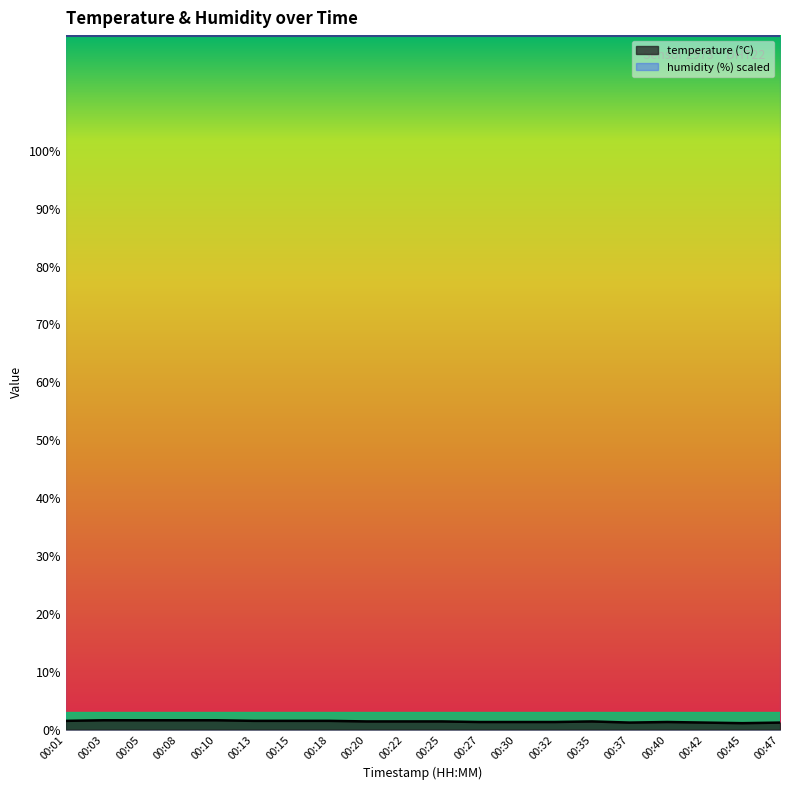

What is the sum of the values at 00:45 and 00:22?

2.5